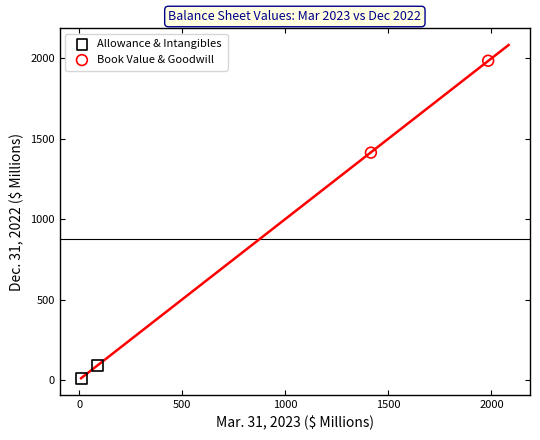

What are all the series names shown in the legend?

Allowance & Intangibles, Book Value & Goodwill